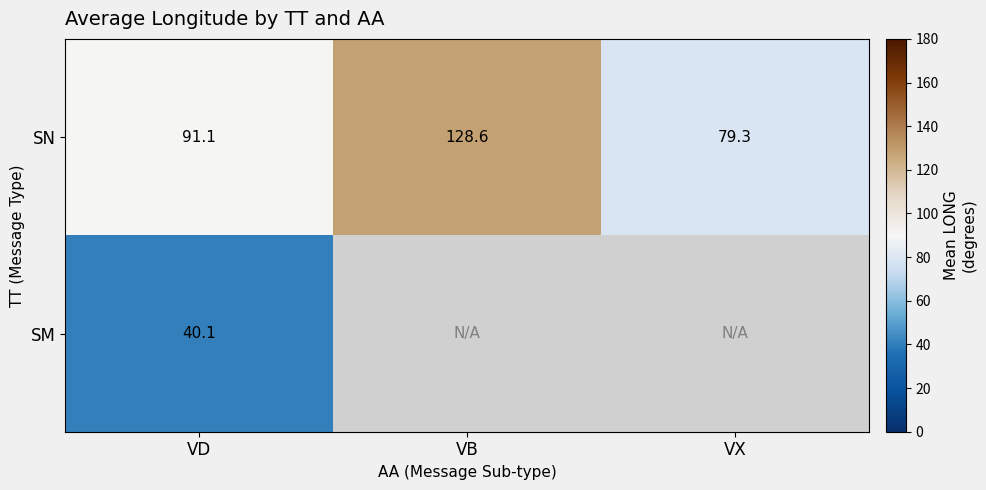

At which label is SN closest to 103?

VD